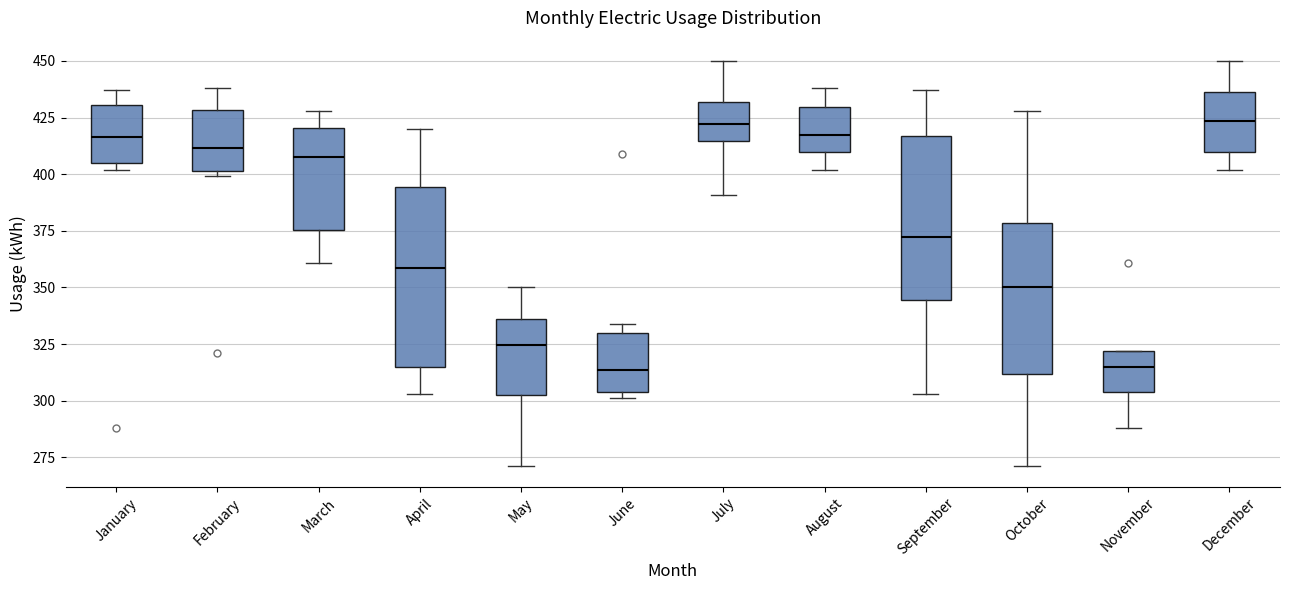

Where is the upper edge of the box for July on the y-axis? The values are not printed on the chart, so give them approximately, as read against the axis.

430